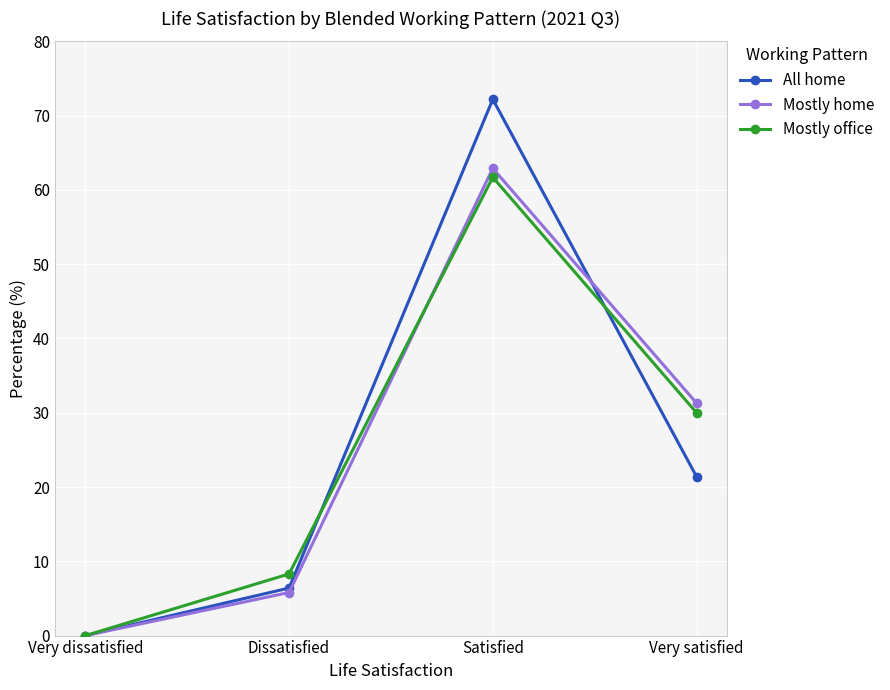

Does the chart have visible grid lines?

Yes